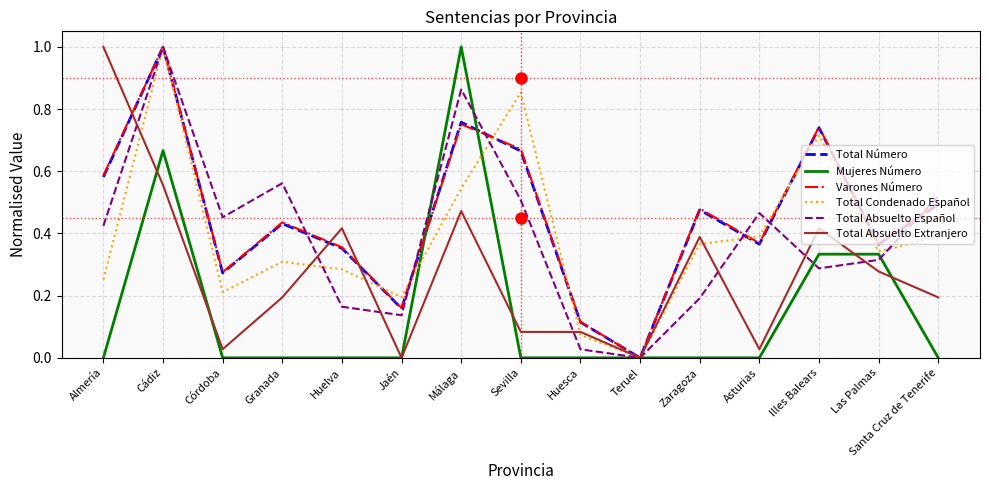

At which category is the sum across all series the highest?

Cádiz